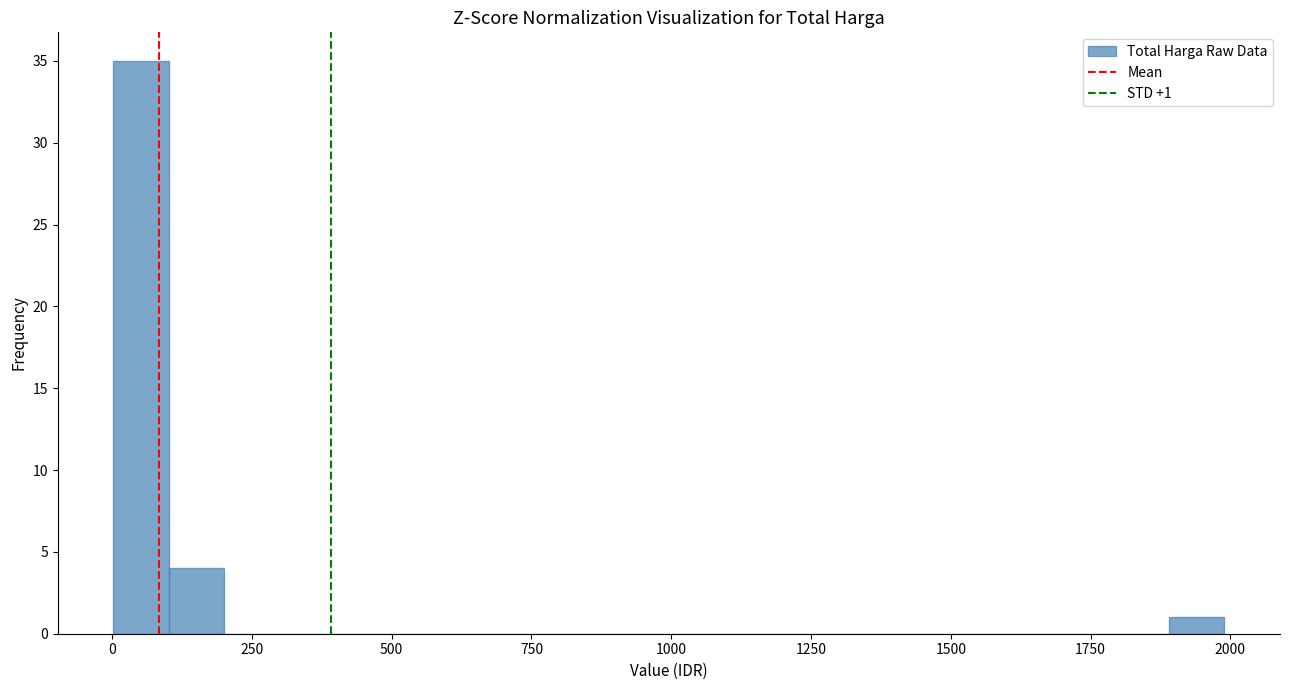

Around what value on the x-axis is the tallest bar? Give the approximate position of its centre, as read against the axis.

50